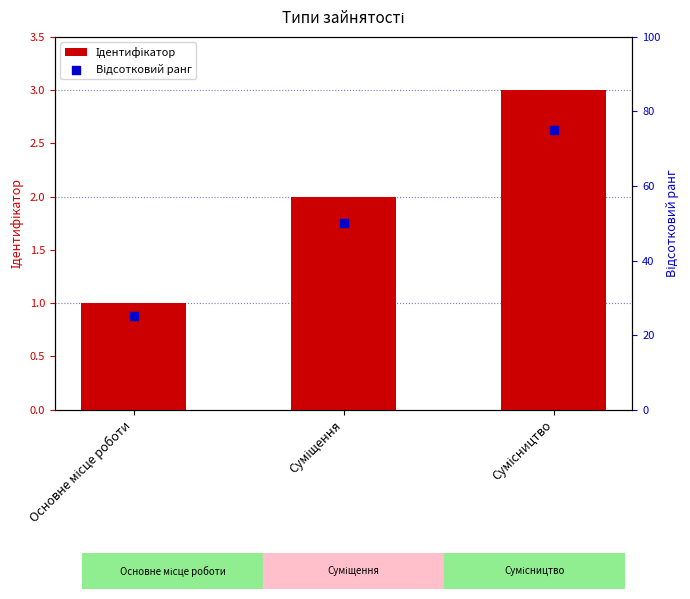

What are all the series names shown in the legend?

Ідентифікатор, Відсотковий ранг